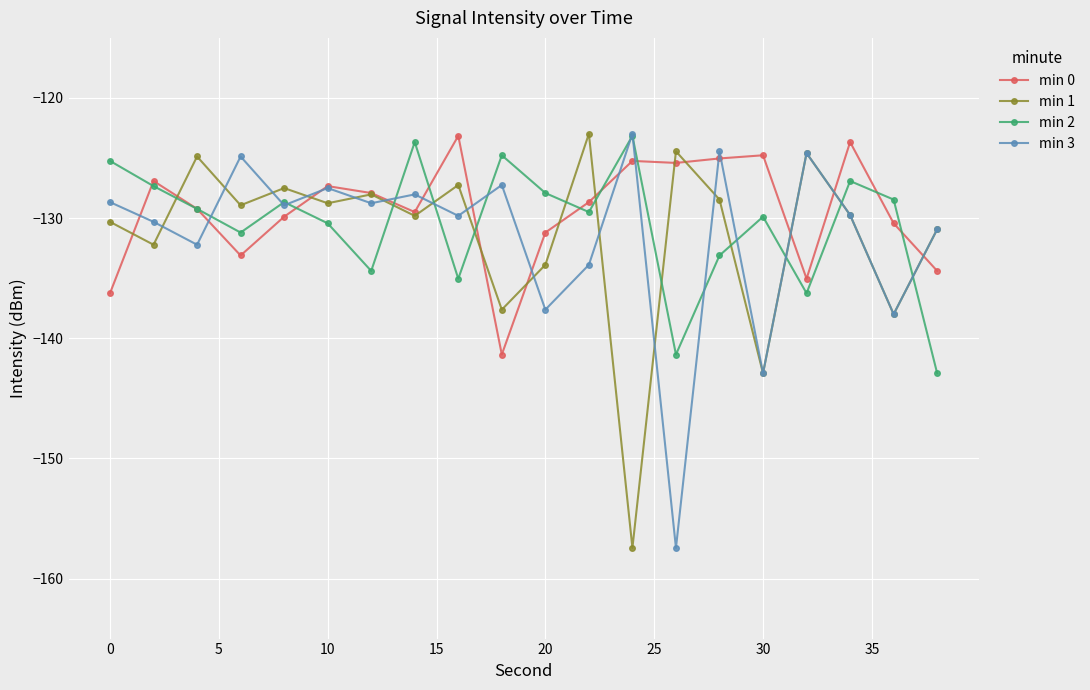

In min 0, how many points are lower than both neighbors (excluding endpoints)?

5